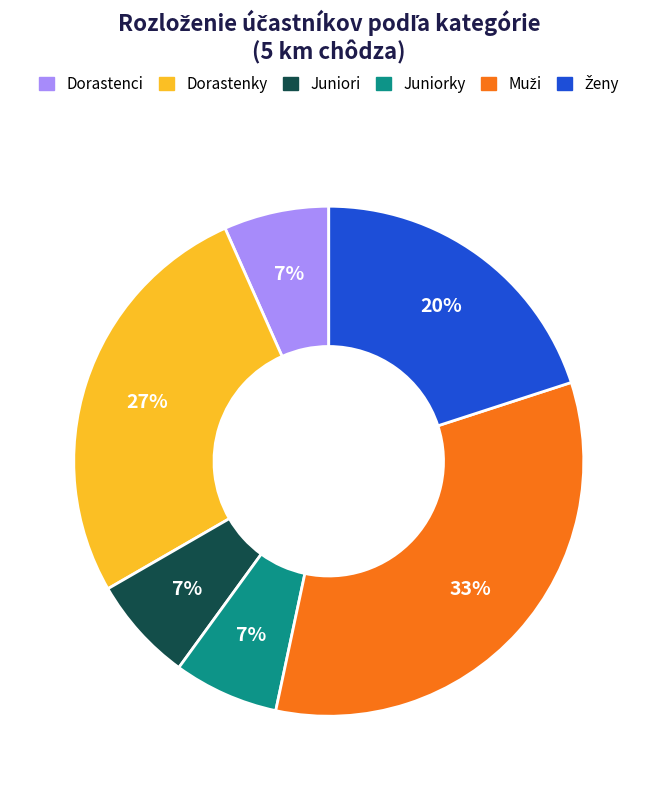

To the nearest percent, what is the average slice percentage?

17%